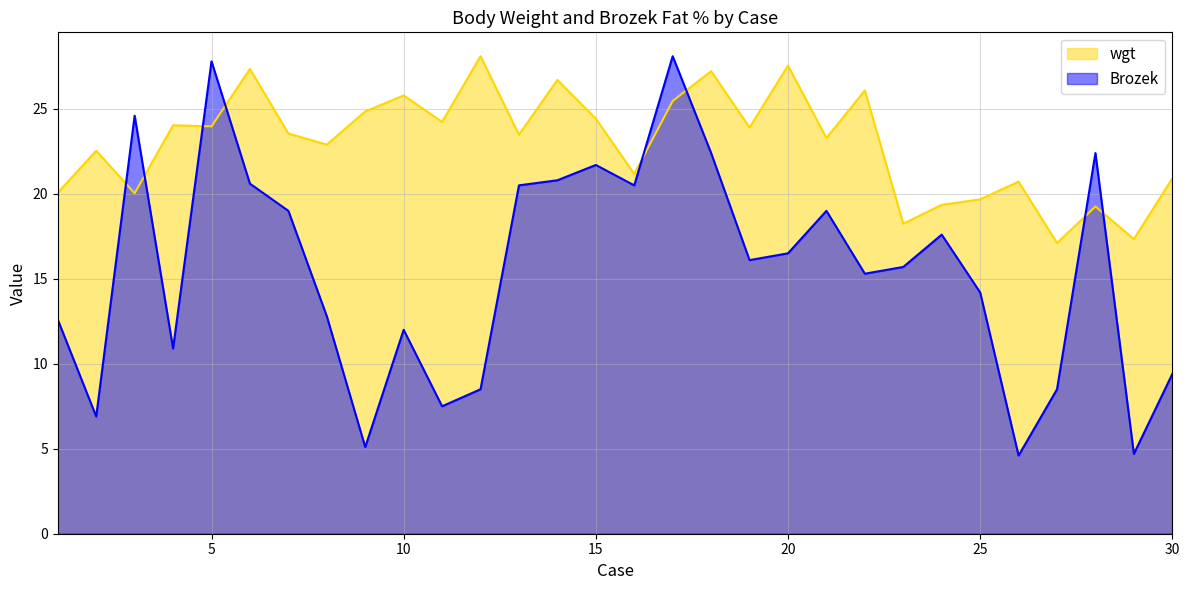

In Brozek, how many points are higher than both neighbors (excluding endpoints)?

8